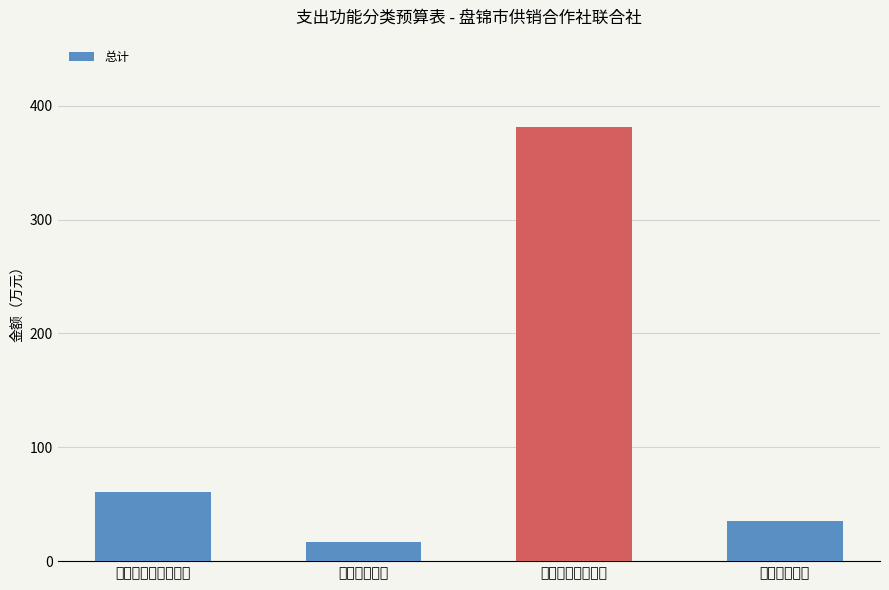

The chart shows a value of 60.8 at 住房保障支出. True or false?

False